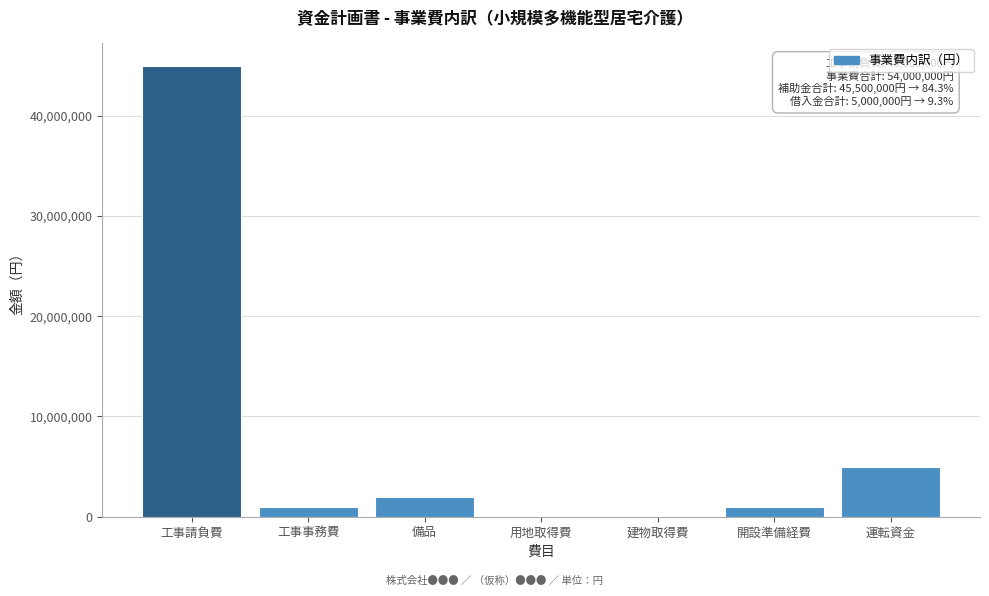

Reading left to right, what are all the values shown in this chart?

工事請負費=45000000	工事事務費=1000000	備品=2000000	用地取得費=0	建物取得費=0	開設準備経費=1000000	運転資金=5000000